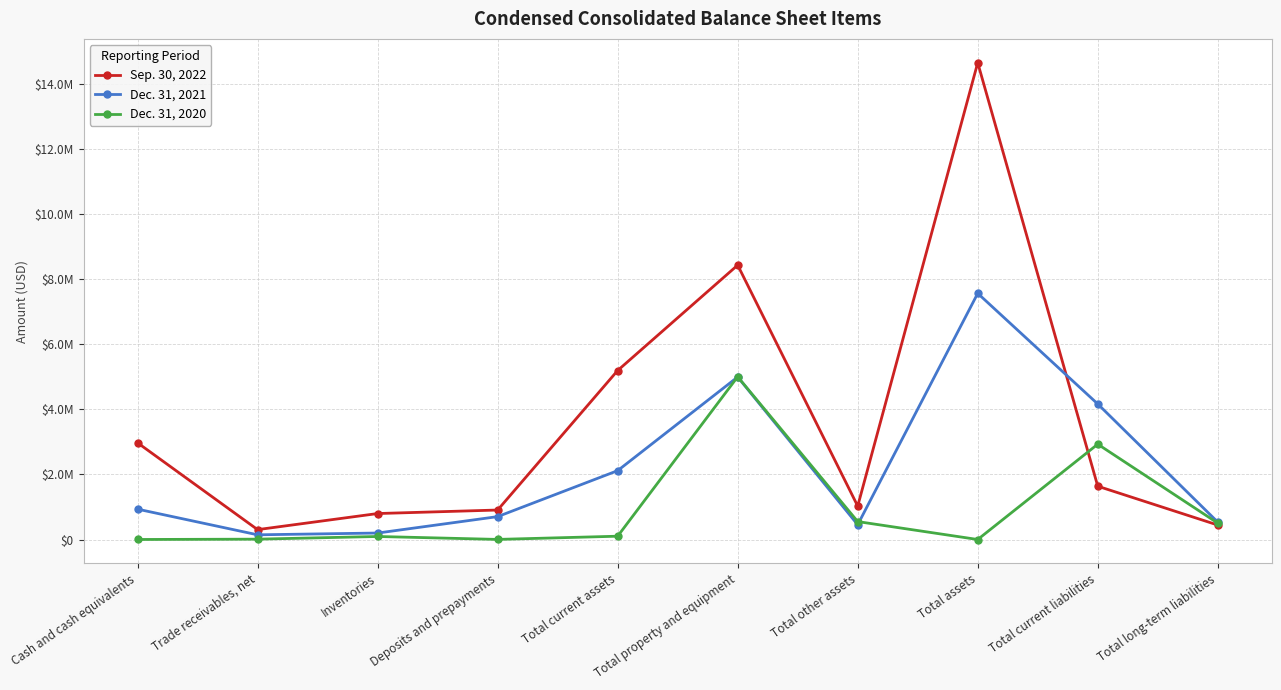

True or false: Dec. 31, 2020 and Dec. 31, 2021 cross at least once.

True